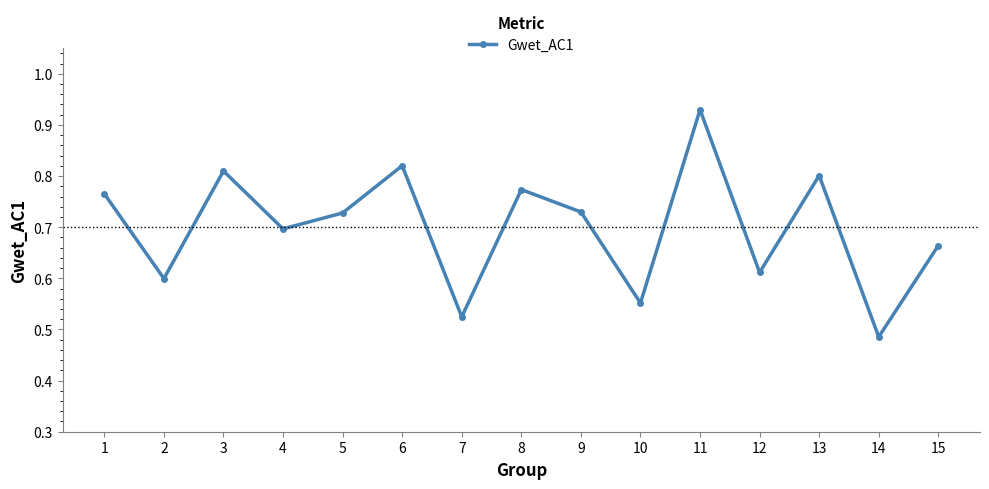

Does the chart have visible grid lines?

No